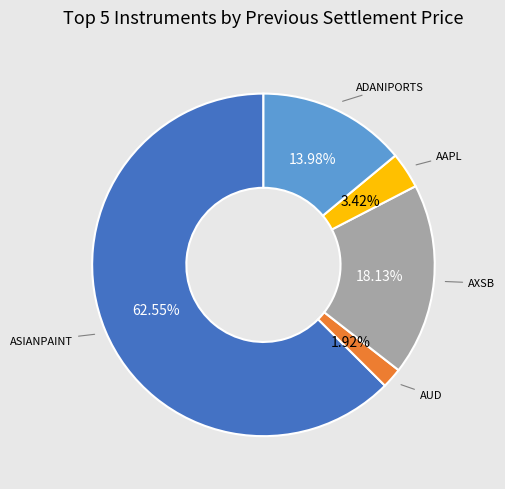

To the nearest percent, what is the average slice percentage?

20%